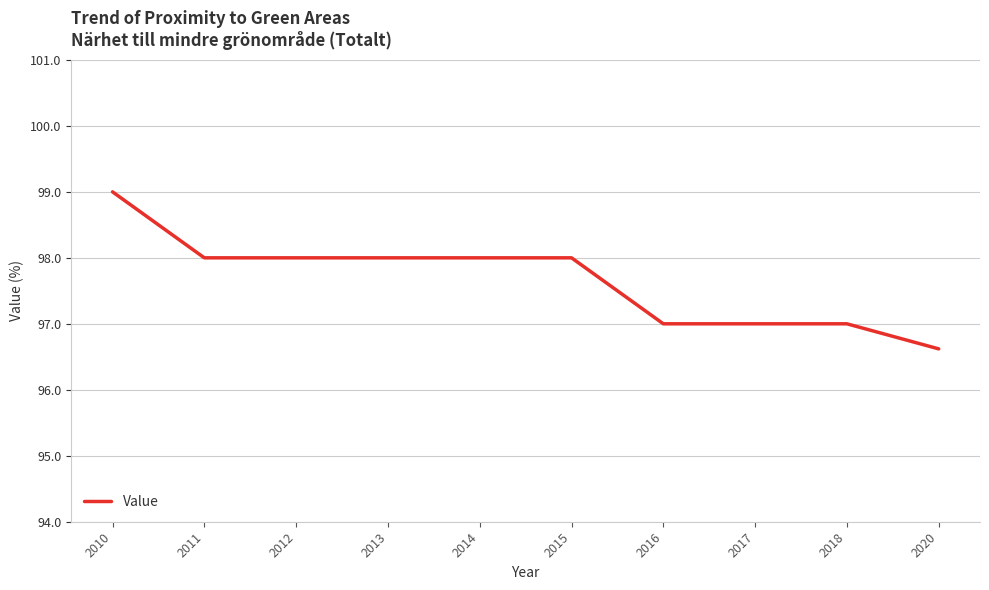

Read the value at 2012.

98.0